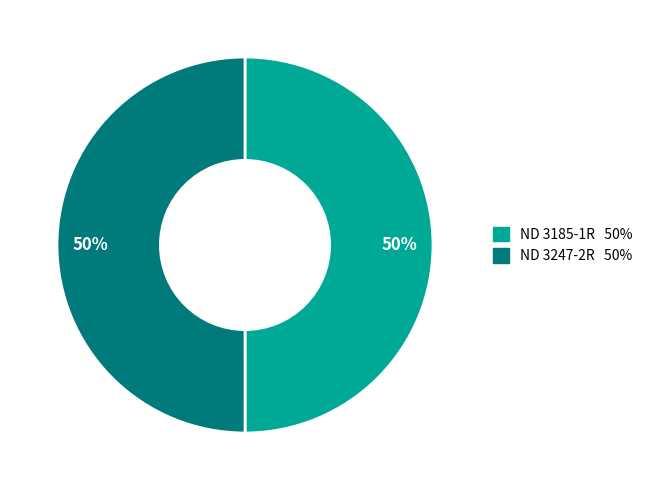

What is the ratio of the value at ND 3185-1R to the value at ND 3247-2R?

1.0